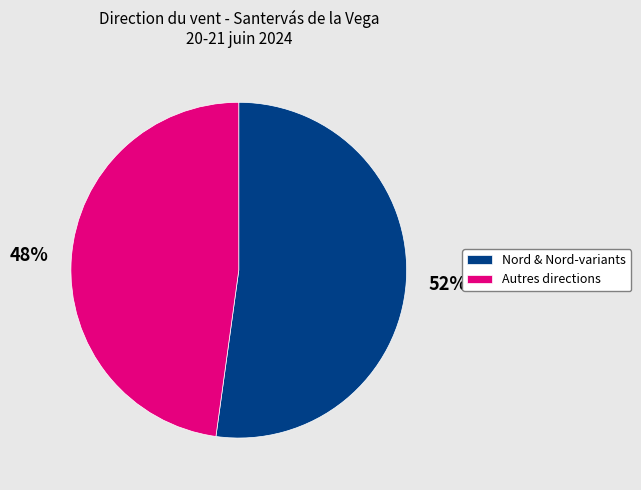

Count the number of slices in the pie.

2